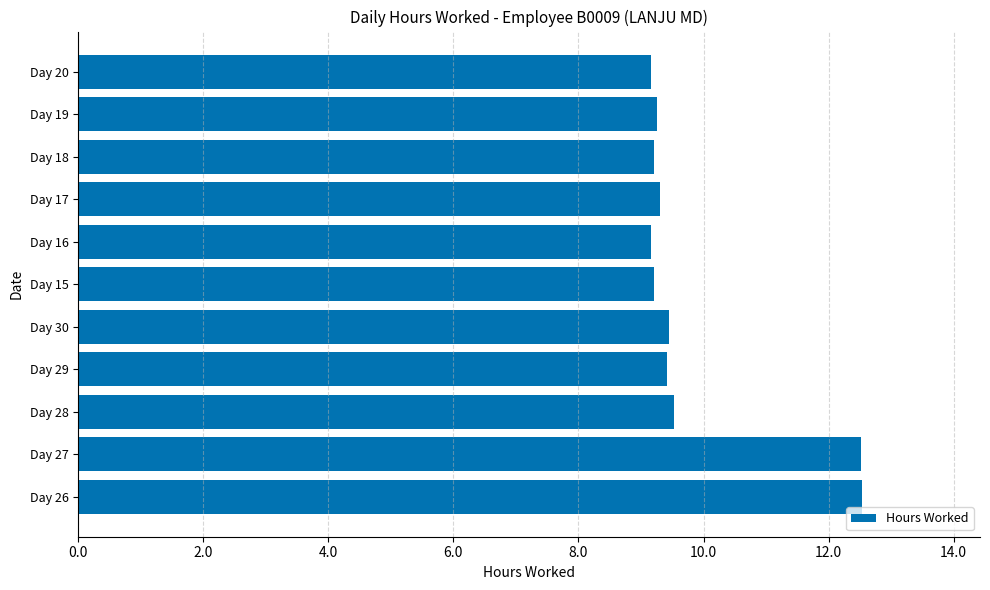

What is the smallest value displayed?

9.2